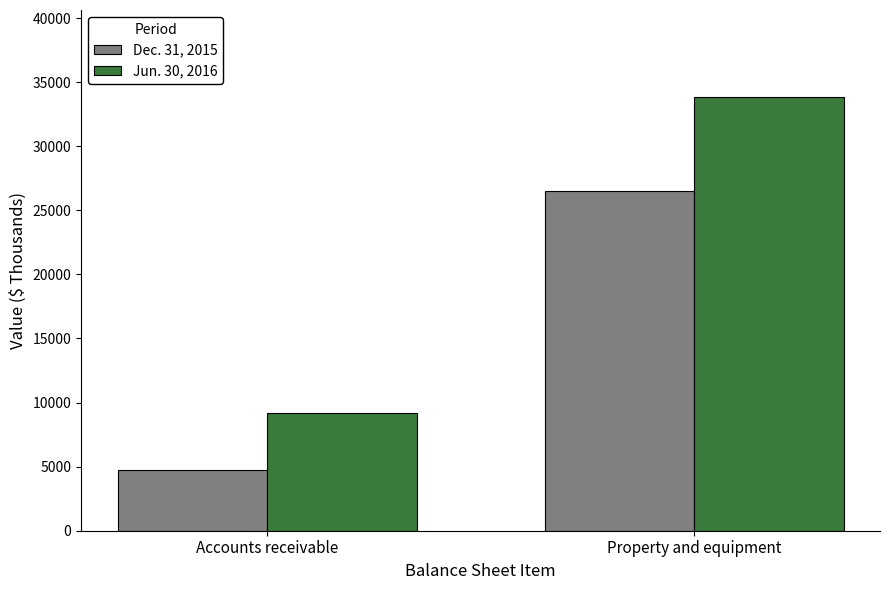

How many bars are there in each group?

2